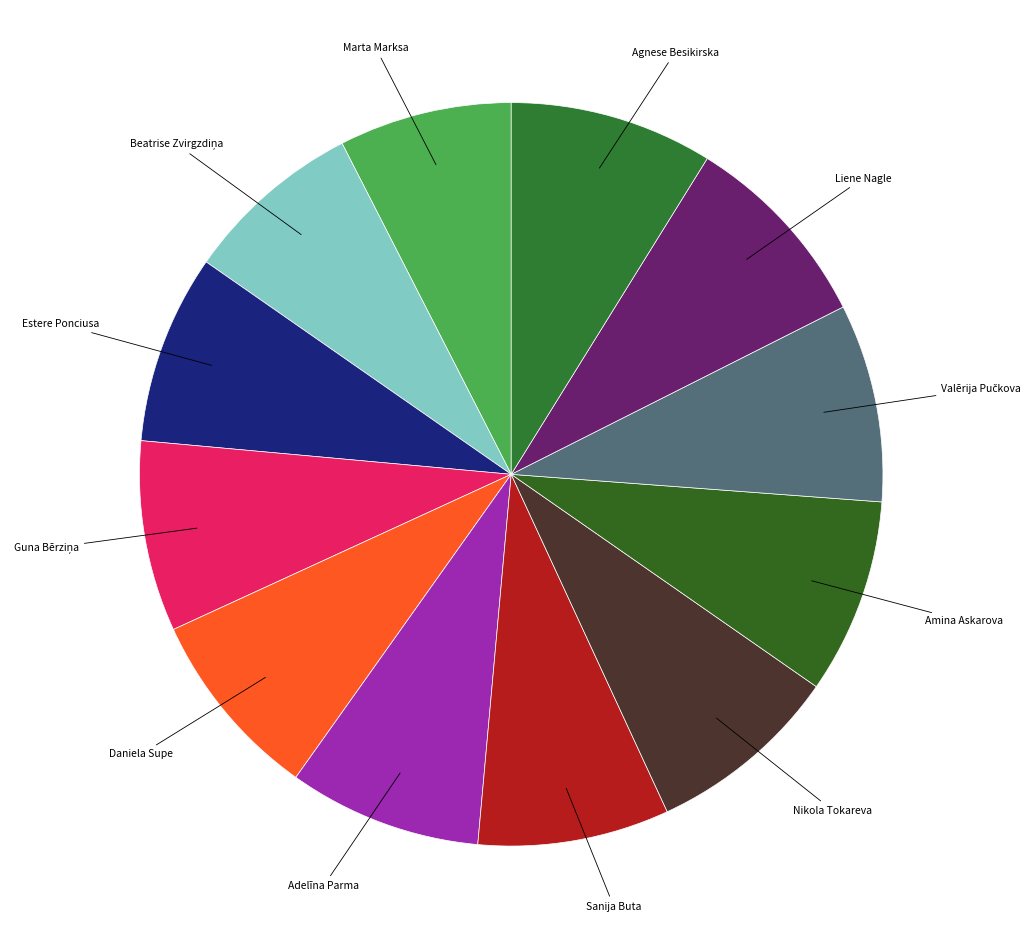

Is there any slice that represents more than half of the pie?

No